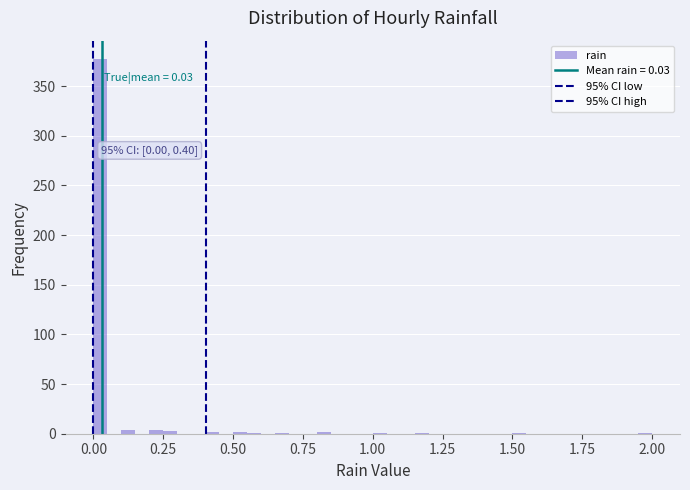

Around what value on the x-axis is the tallest bar? Give the approximate position of its centre, as read against the axis.

0.05